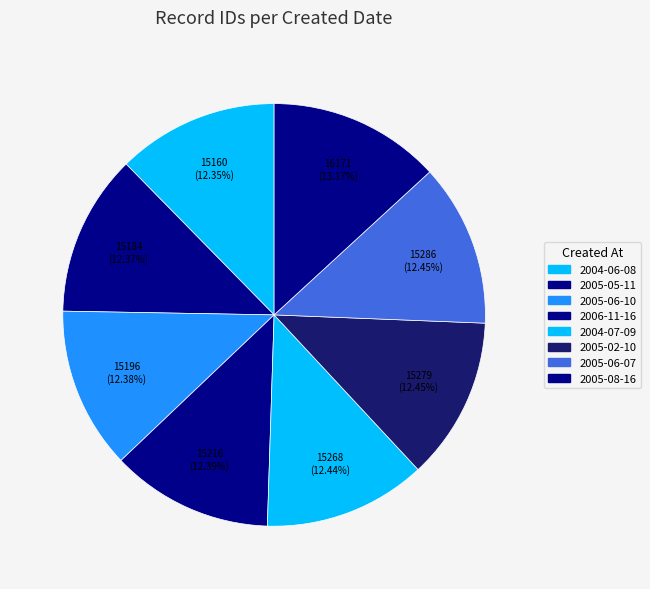

To the nearest percent, what percentage of the pie is 2006-11-16?

12%